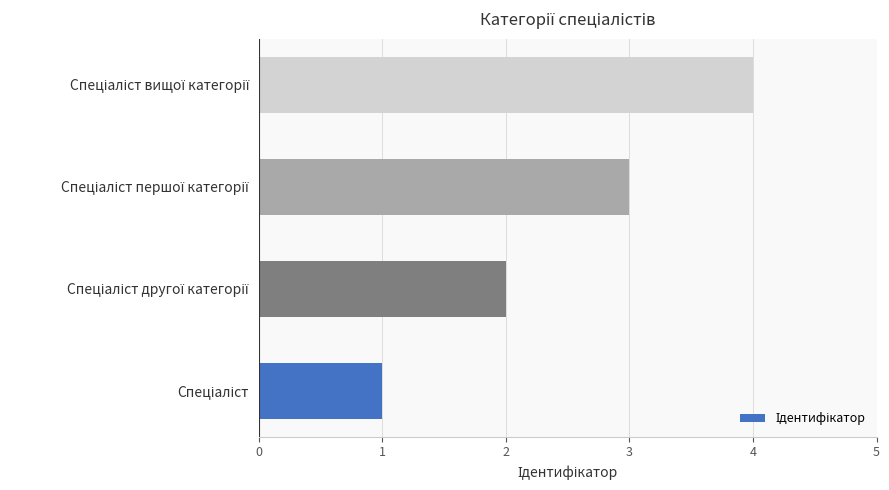

What is the difference between the maximum and minimum values?

3